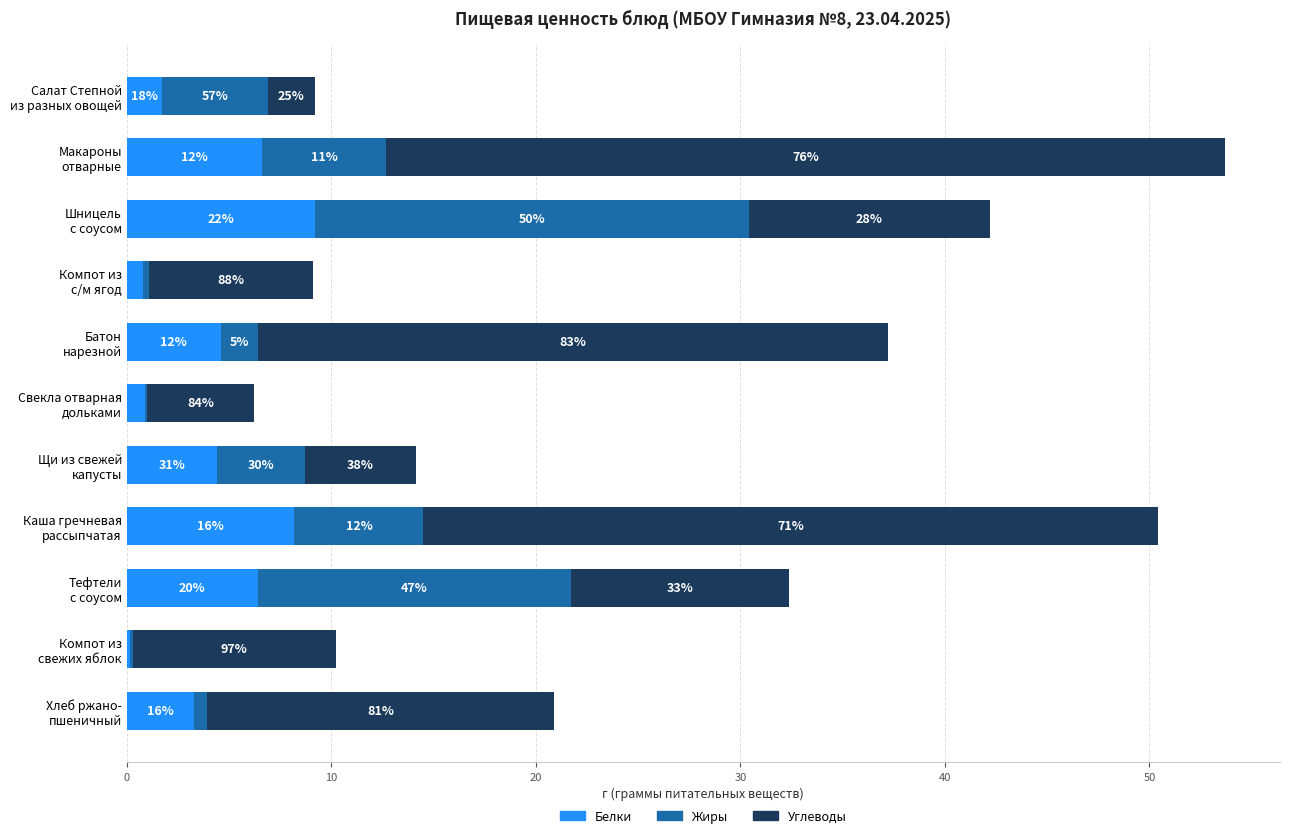

What are all the series names shown in the legend?

Белки, Жиры, Углеводы